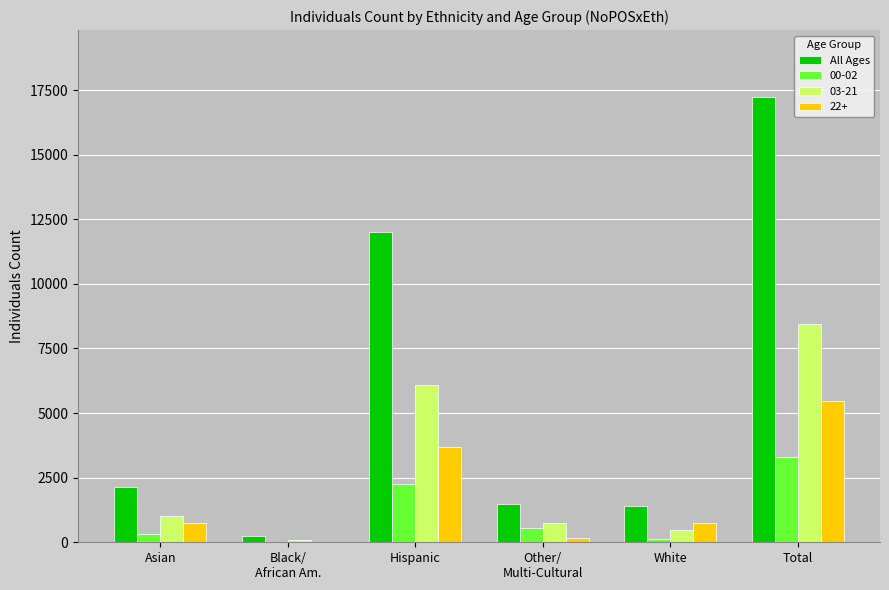

At which category is the sum across all series the highest?

Total